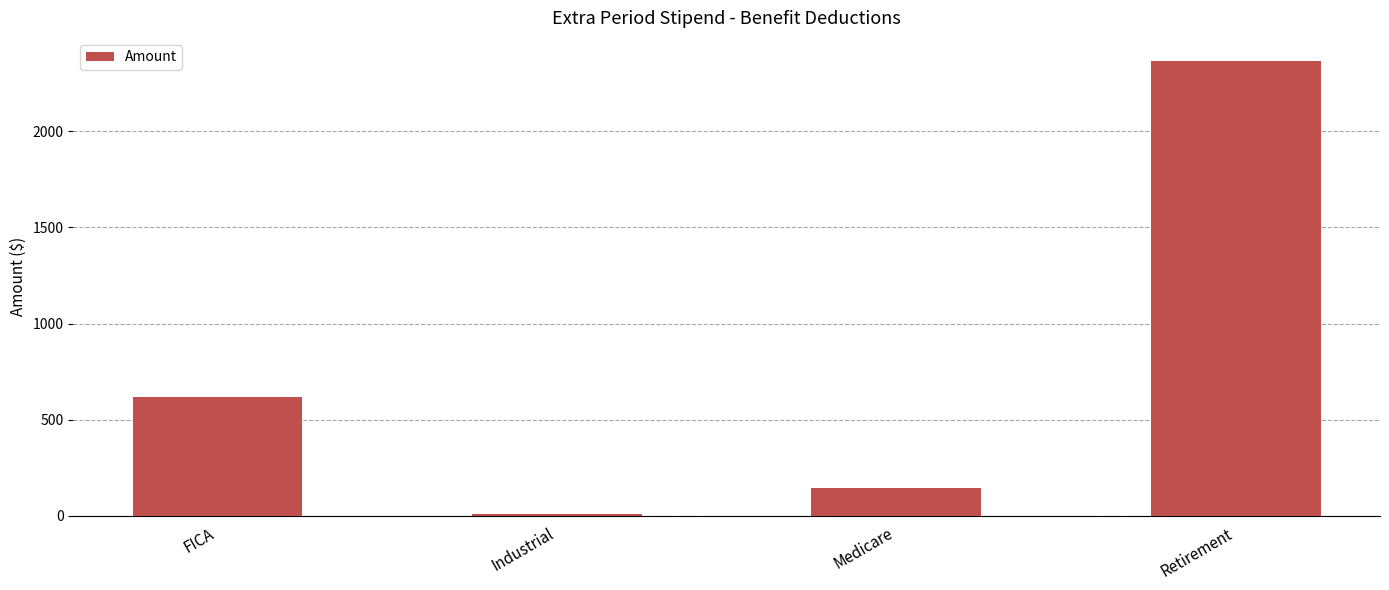

What is the sum of the values at FICA and Industrial?

629.7